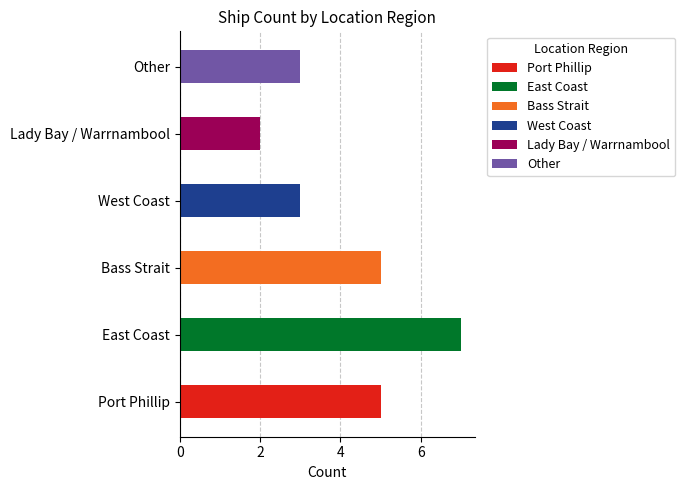

What is the label of the 4th bar from the left?

West Coast